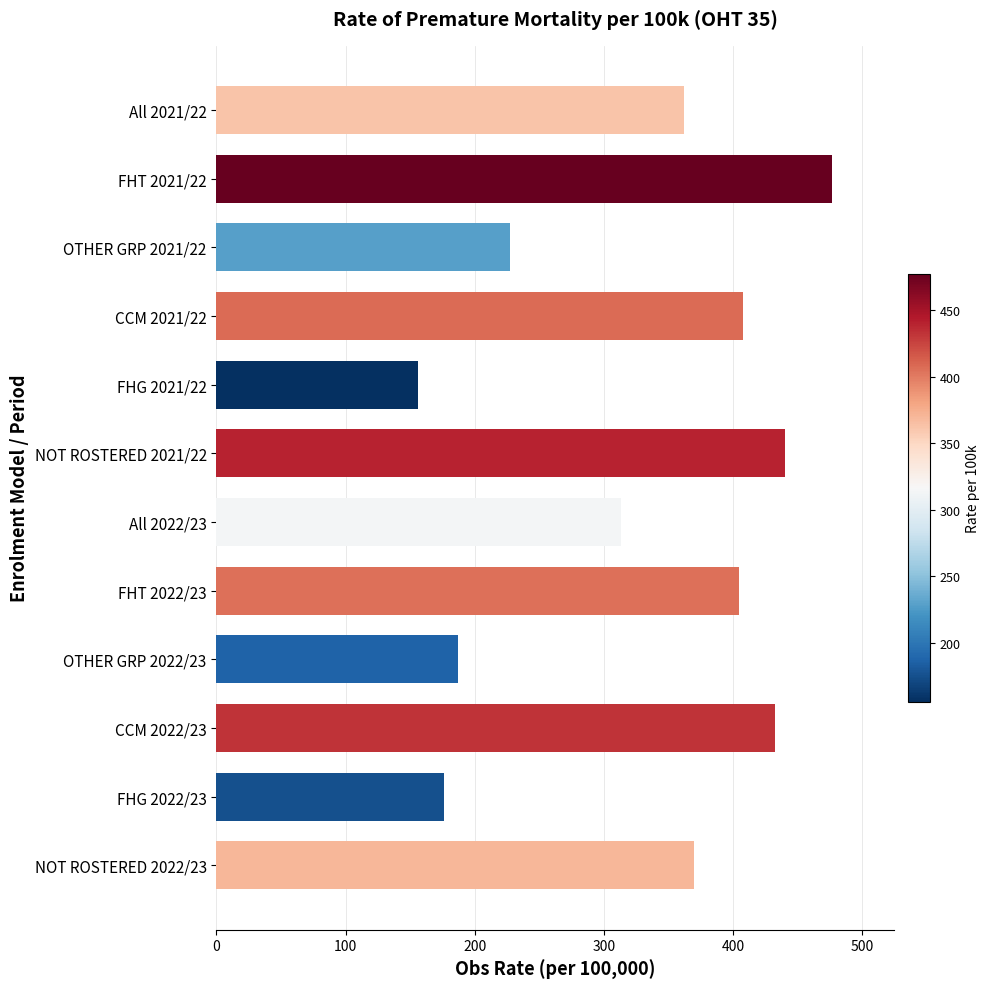

Are the bars grouped side by side (vs. stacked)?

No